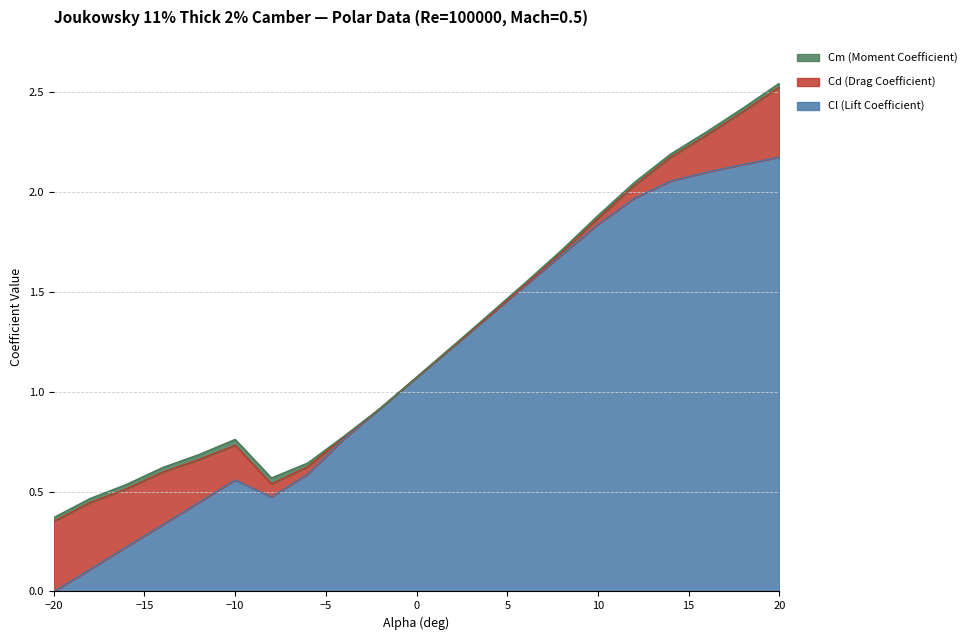

At which category does the chart reach its minimum across all series?

-20